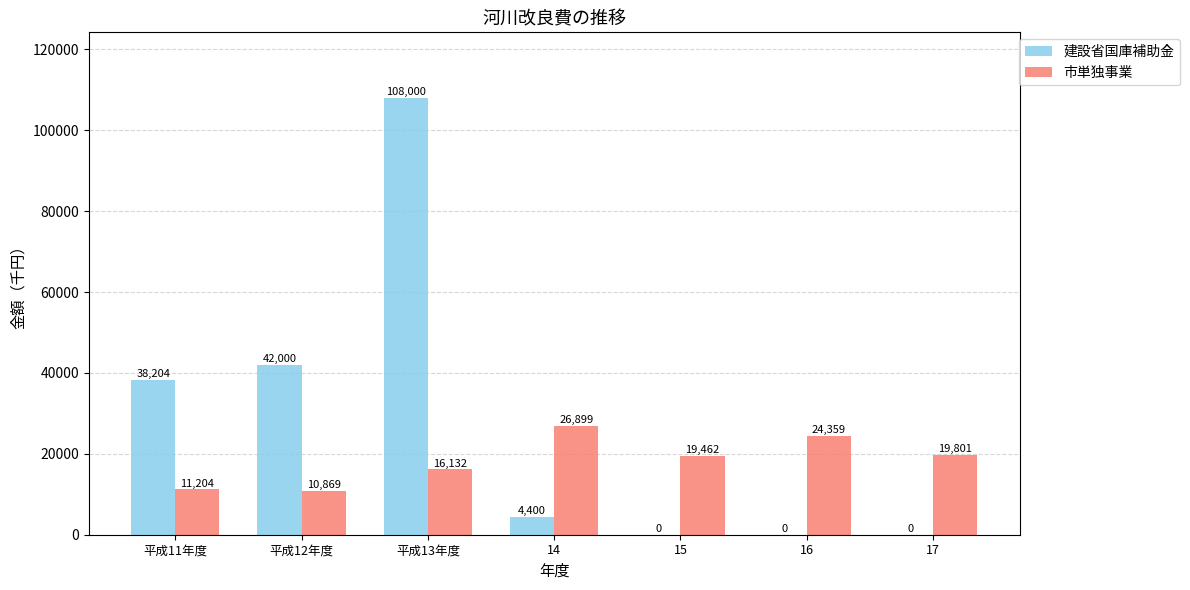

Is the value of 建設省国庫補助金 at 16 greater than the value of 市単独事業 at 16?

No